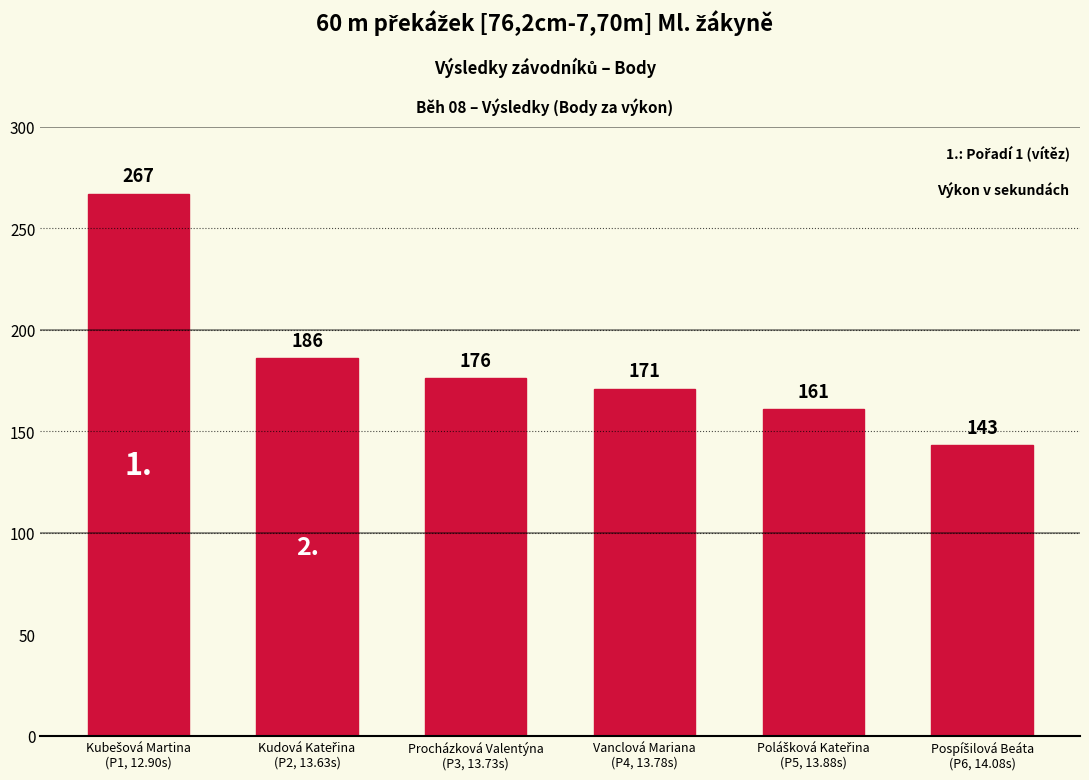

How many values are below 176?

3